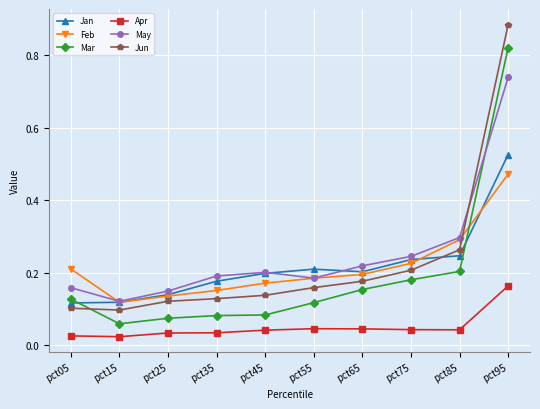

At which label does May reach its minimum?

pct15